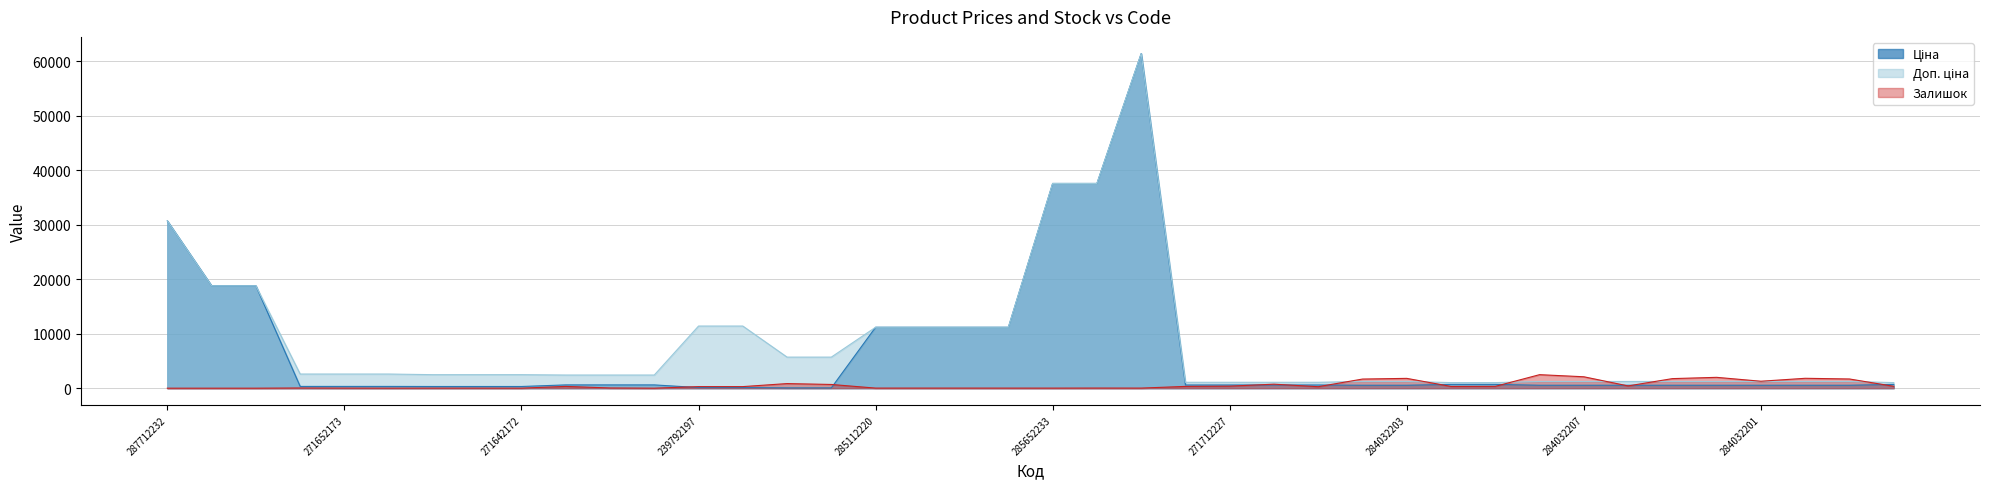

Is the value of Ціна at 284032200 greater than the value of Залишок at 284032204?

No